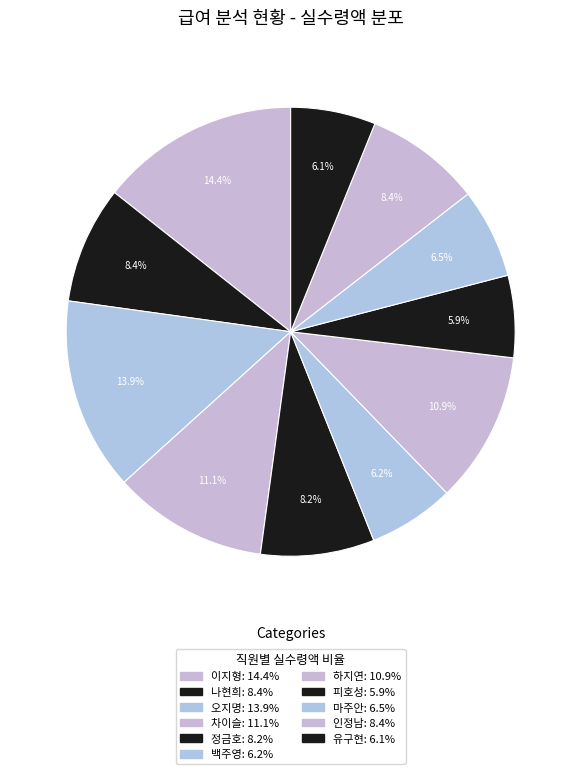

Is there a majority slice in this chart?

No